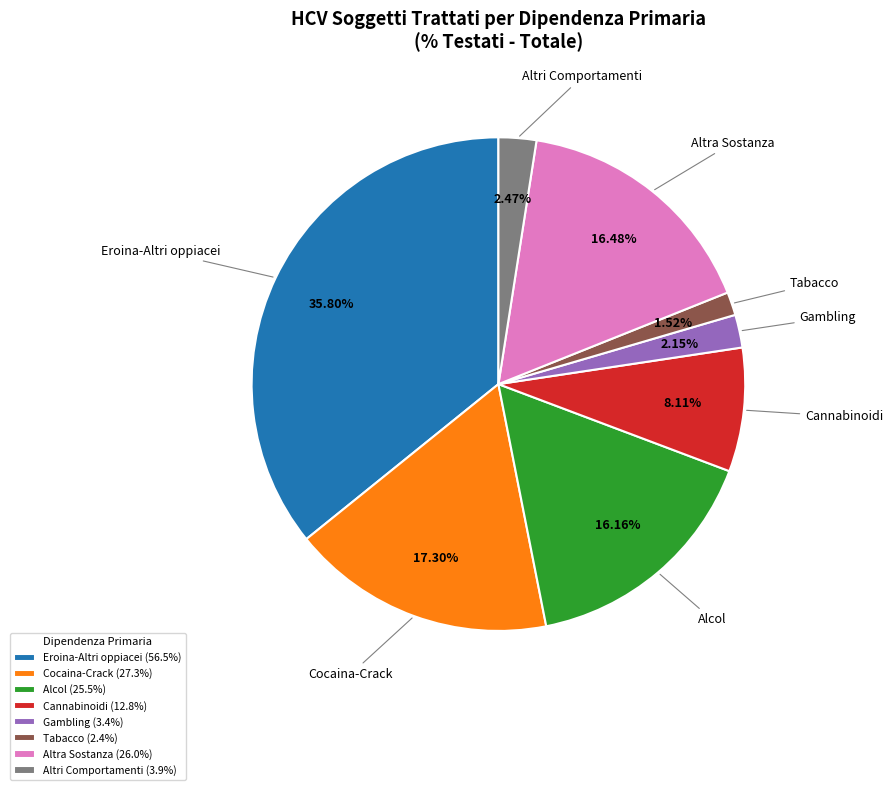

Is it true that Alcol is 11% of the pie?

False